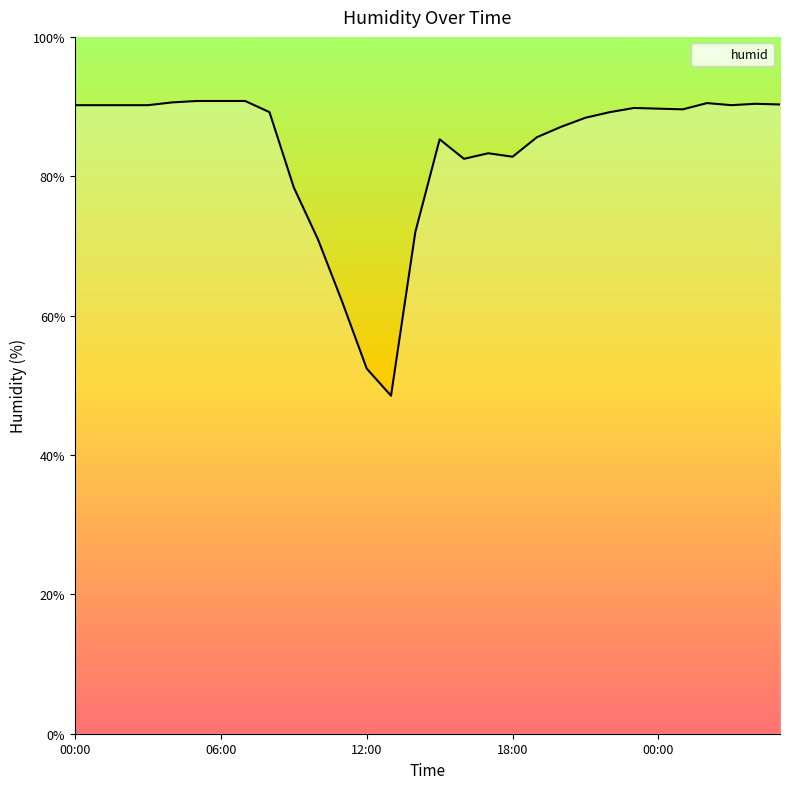

What is the greatest value displayed?

90.8